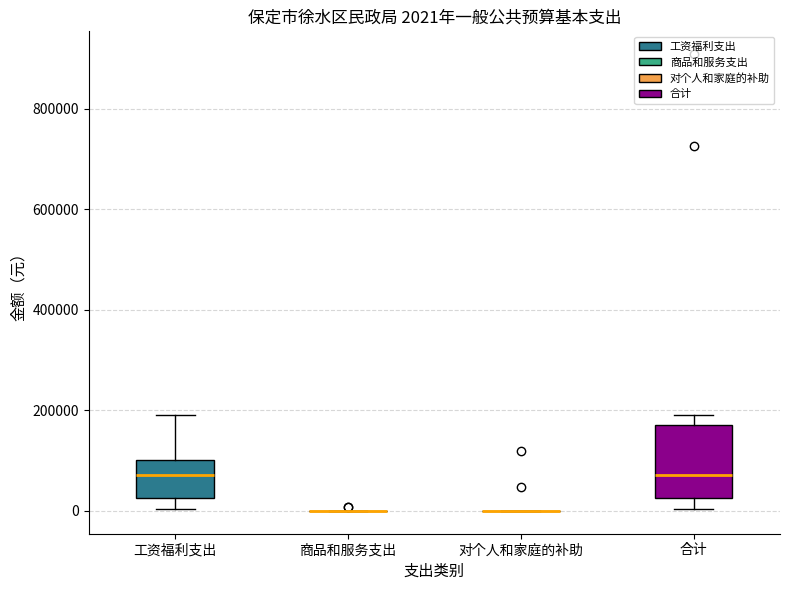

Which box is the tallest, from its lower edge to its upper edge?

合计